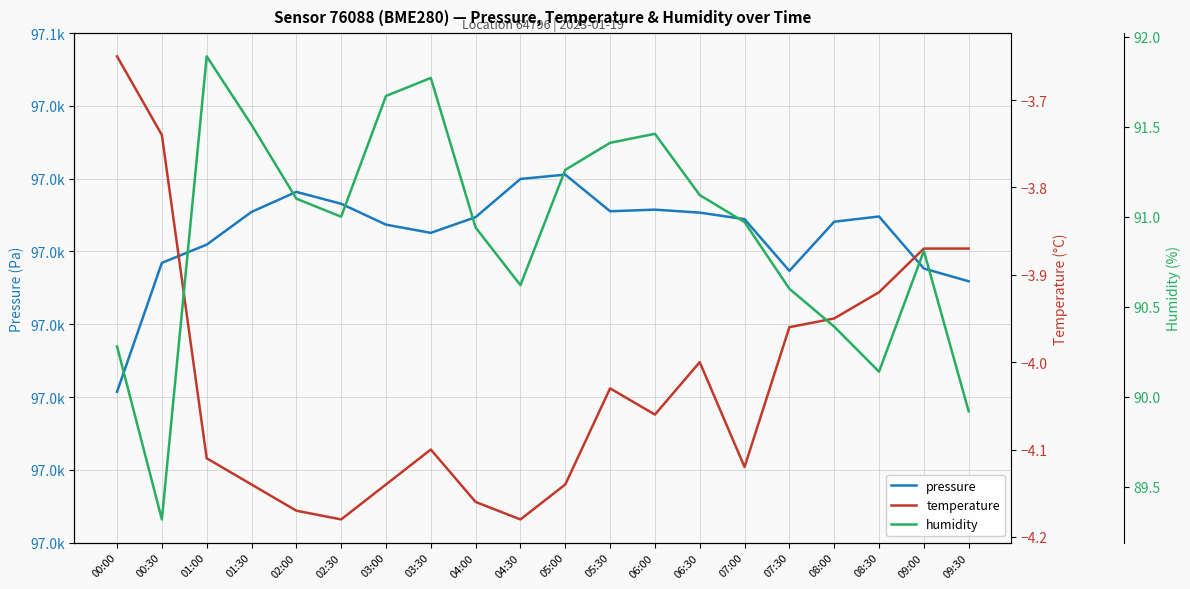

What is the label of the 3rd point from the right?

08:30